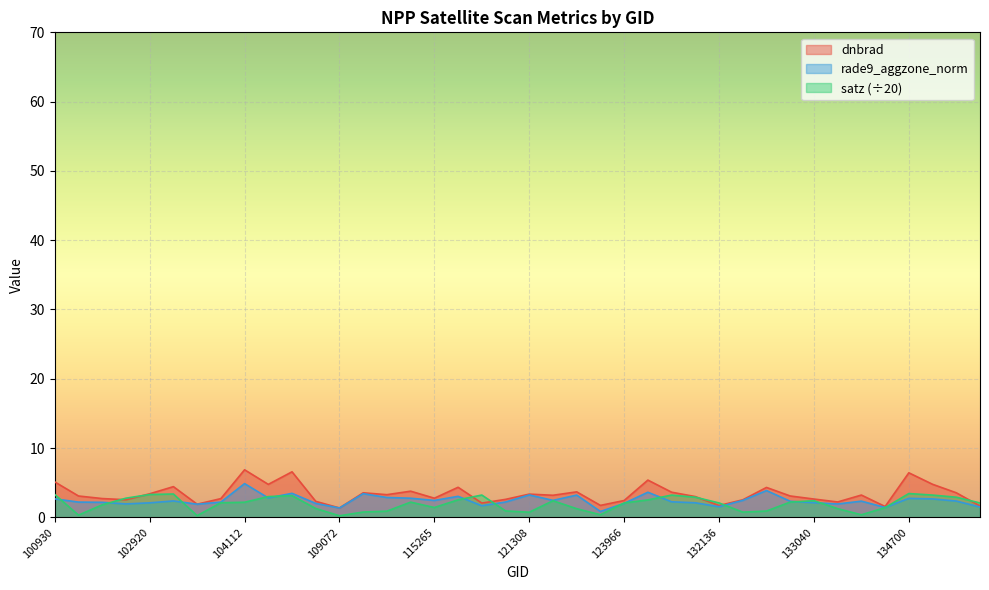

How many lines are shown in the chart?

3